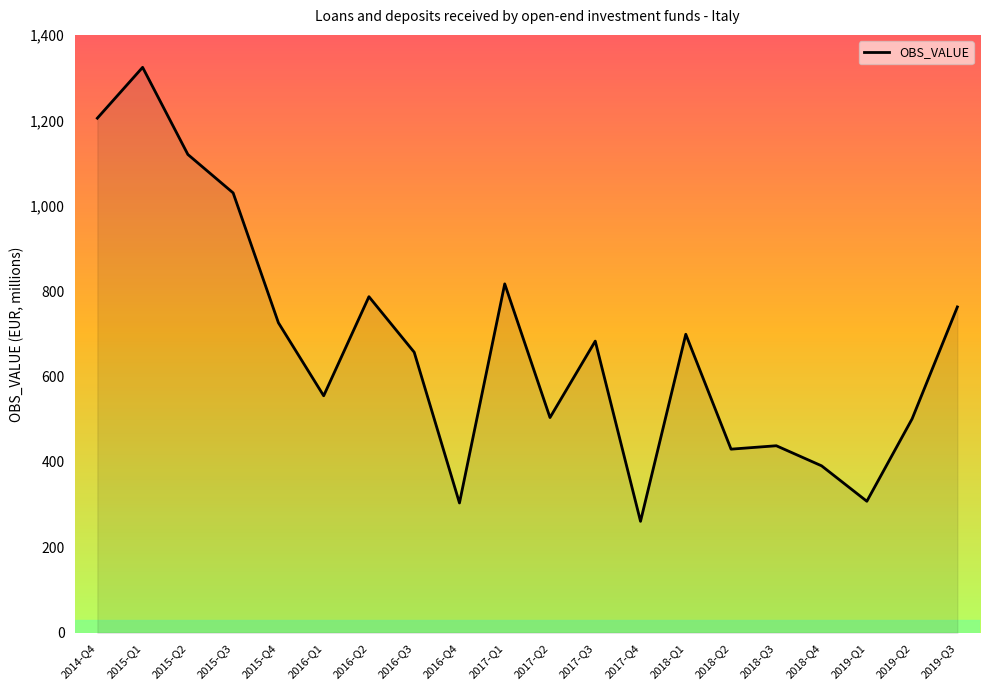

True or false: the data has more than 2 interior local peaks.

True